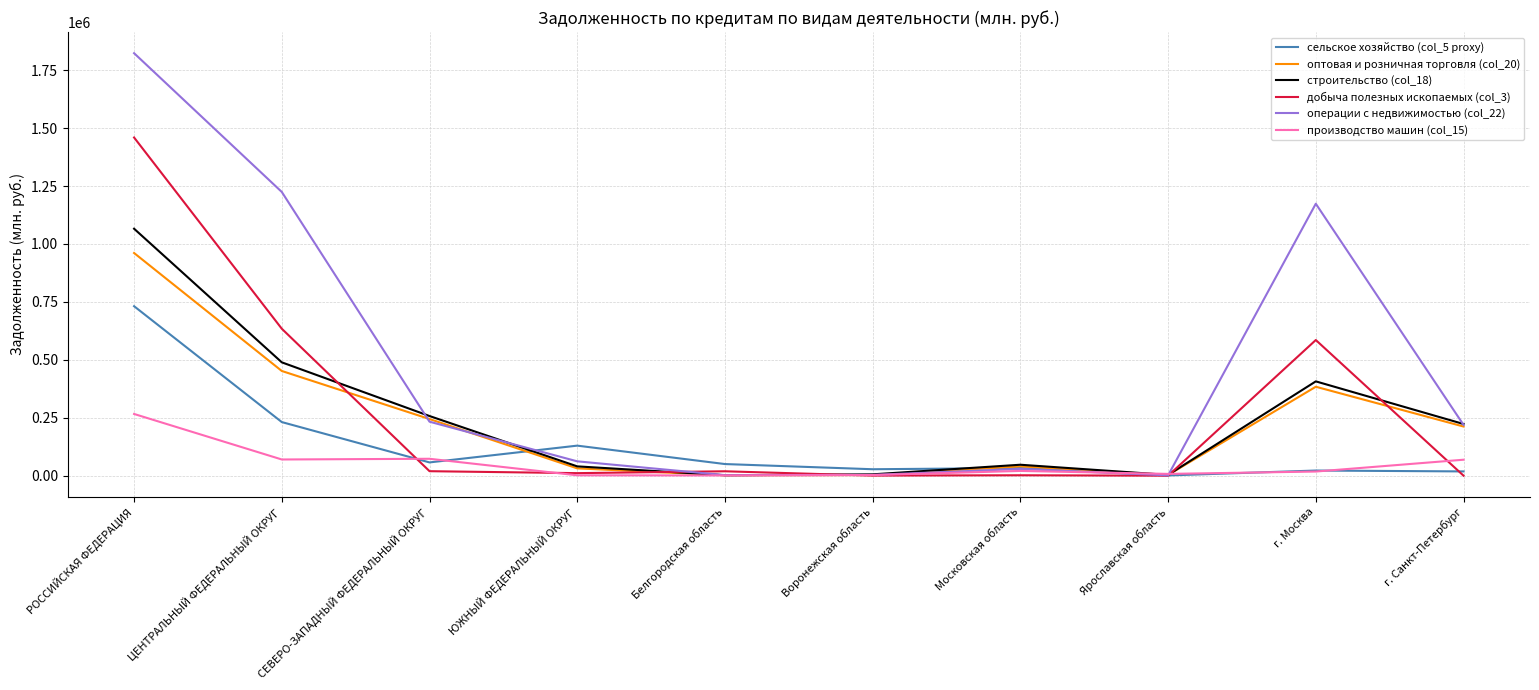

List the series in order of their peak value, lowest first.

производство машин (col_15), сельское хозяйство (col_5 proxy), оптовая и розничная торговля (col_20), строительство (col_18), добыча полезных ископаемых (col_3), операции с недвижимостью (col_22)